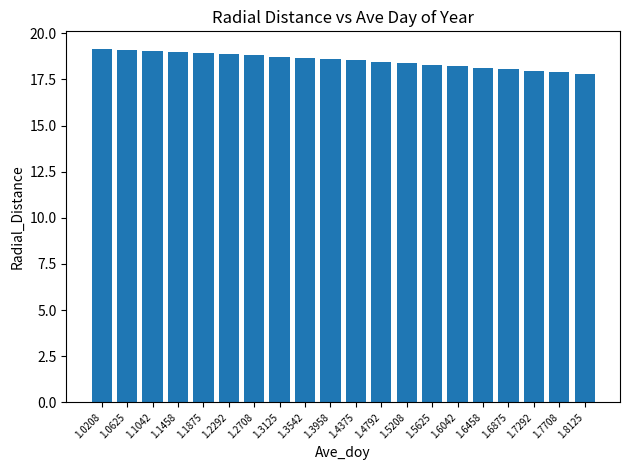

The chart shows a value of 19.0 at 1.1458. True or false?

True